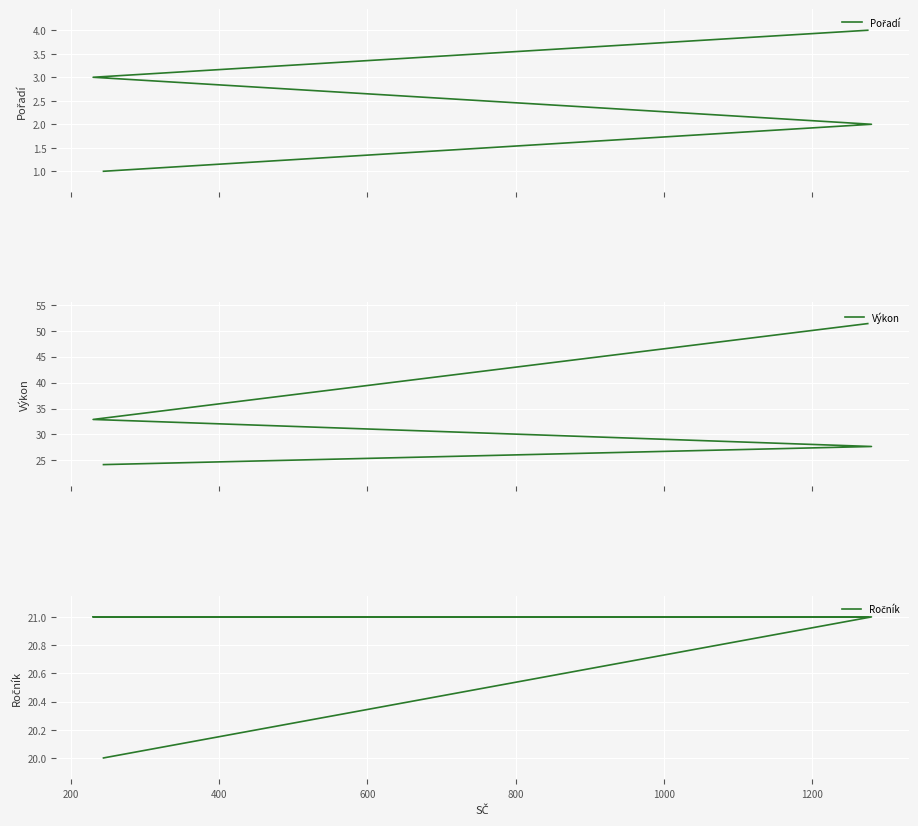

Does the chart display data point markers on the line(s)?

No